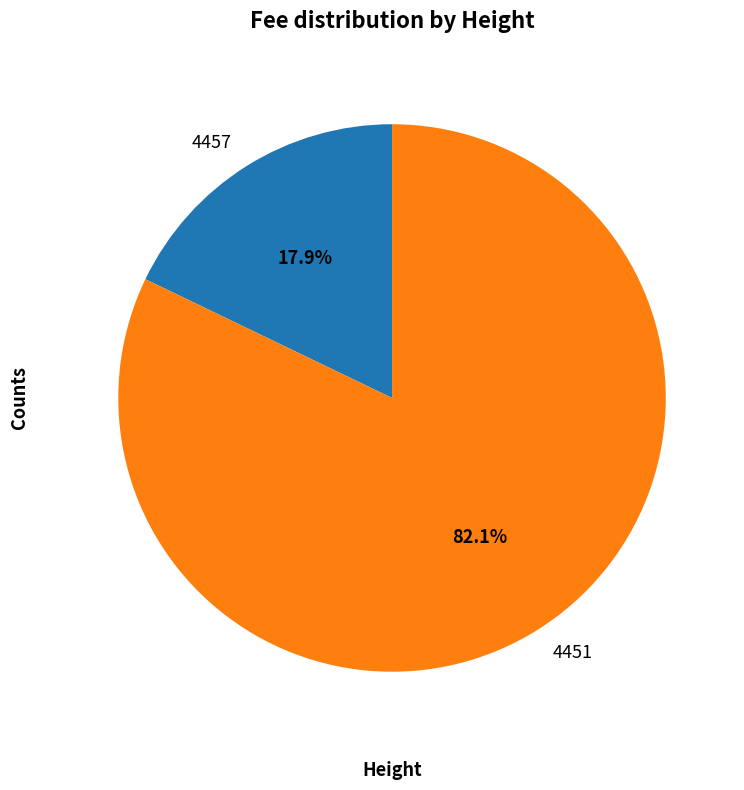

Do 4457 and 4451 together represent more than half of the pie?

Yes